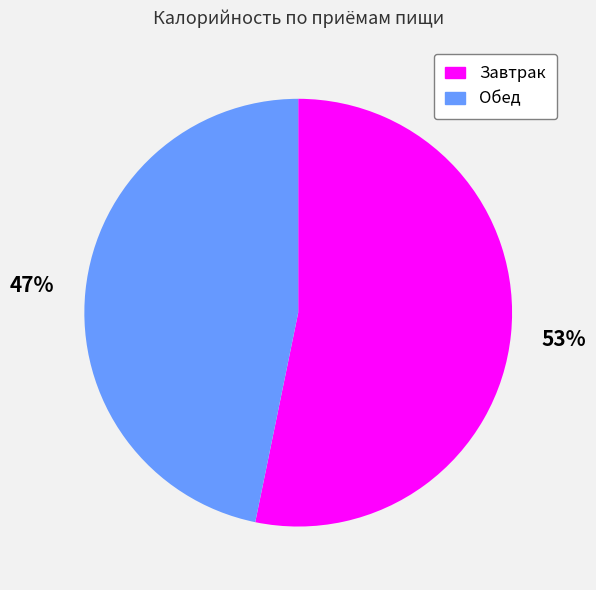

Is it true that Обед is 40% of the pie?

False